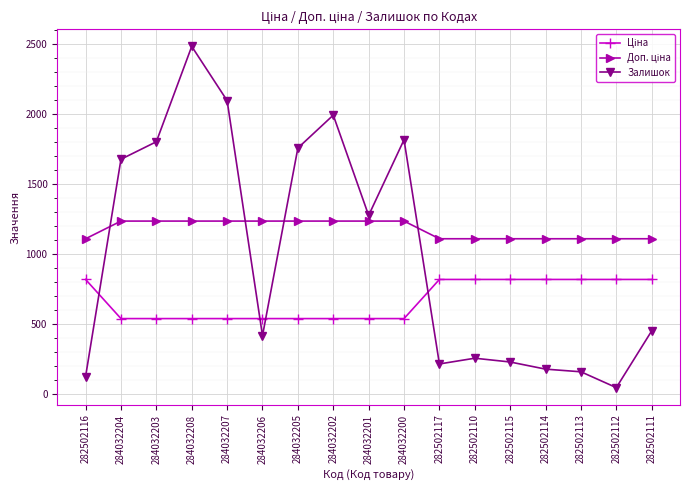

At which category does Залишок reach its first local valley?

284032206